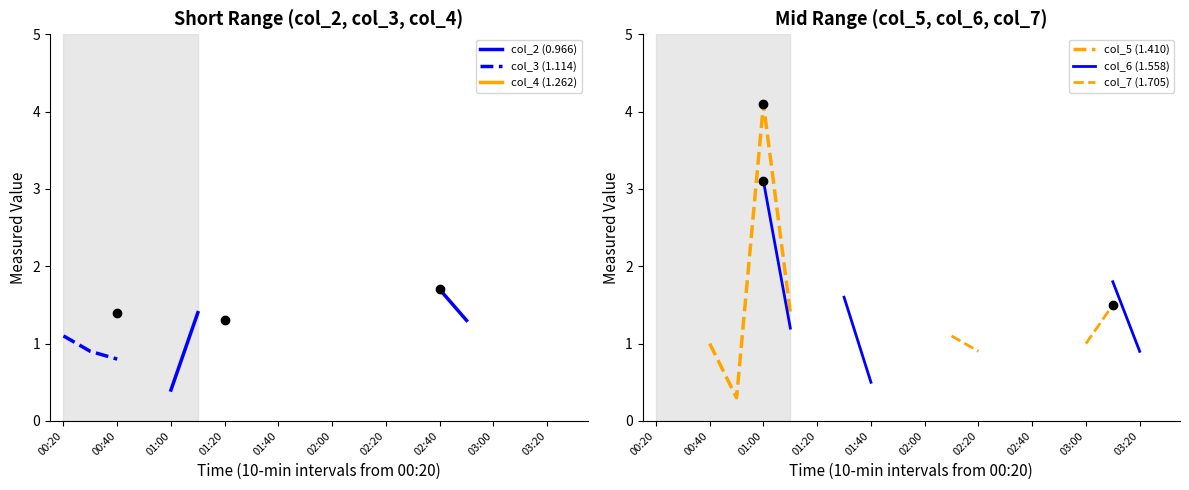

What are all the series names shown in the legend?

col_2 (0.966), col_3 (1.114), col_4 (1.262), col_5 (1.410), col_6 (1.558), col_7 (1.705)